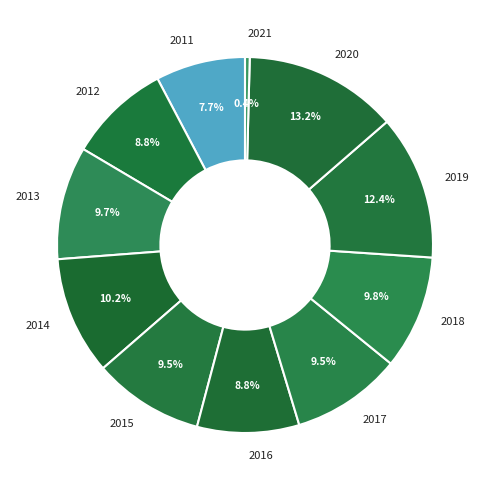

What is the largest slice in the pie chart?

2020